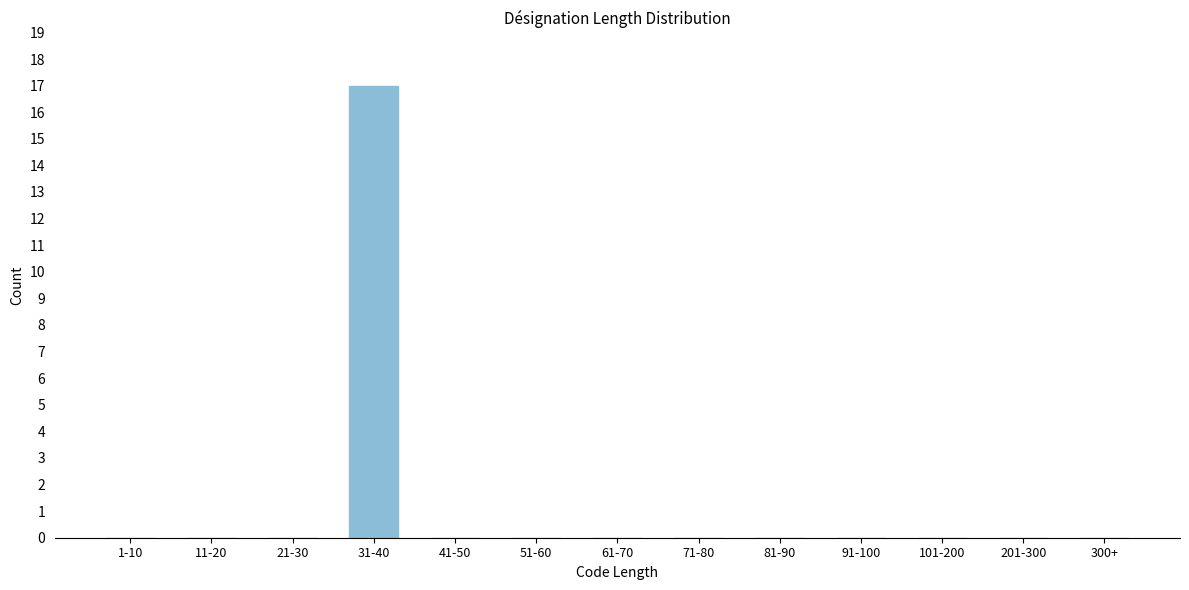

Reading right to left, list all the values displayed in this chart.

300+=0	201-300=0	101-200=0	91-100=0	81-90=0	71-80=0	61-70=0	51-60=0	41-50=0	31-40=17	21-30=0	11-20=0	1-10=0